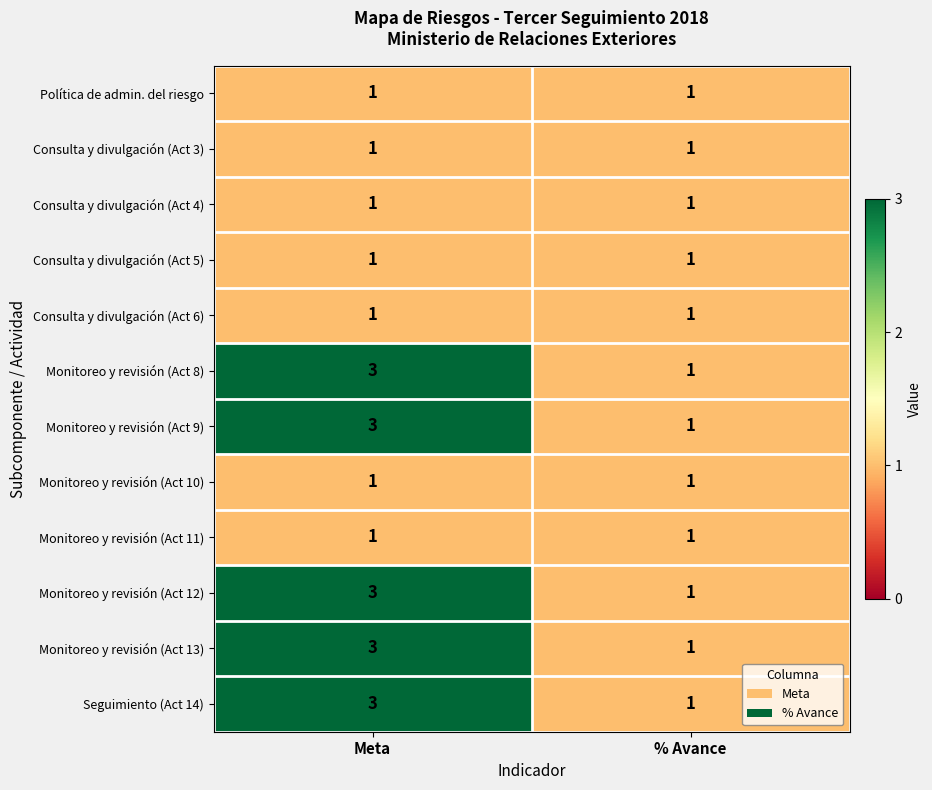

What is the sum of the Monitoreo y revisión (Act 8) values at Meta and % Avance?

4